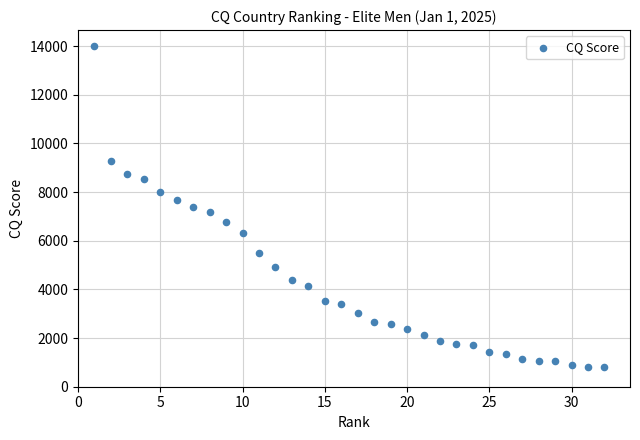

What is the range of Y values (max minus min)?

13186